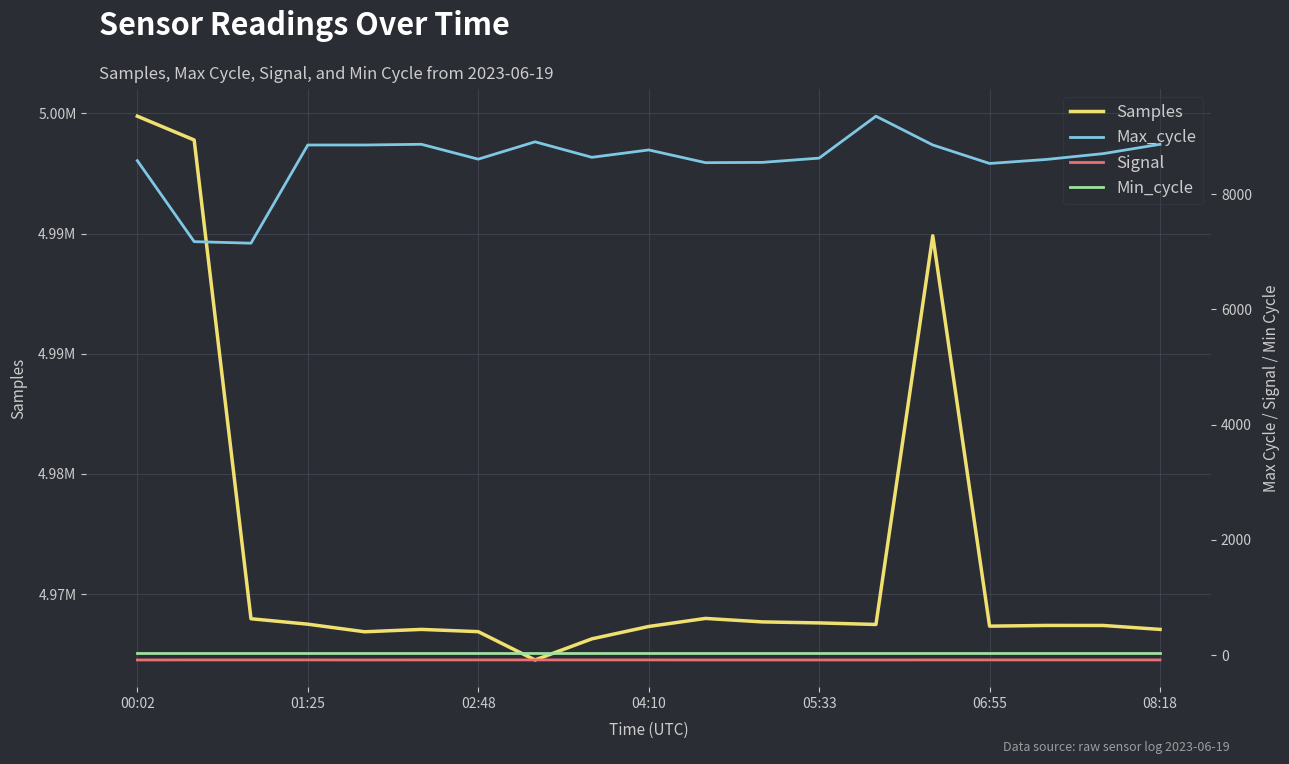

What is the label of the 3rd point from the left?

02:48